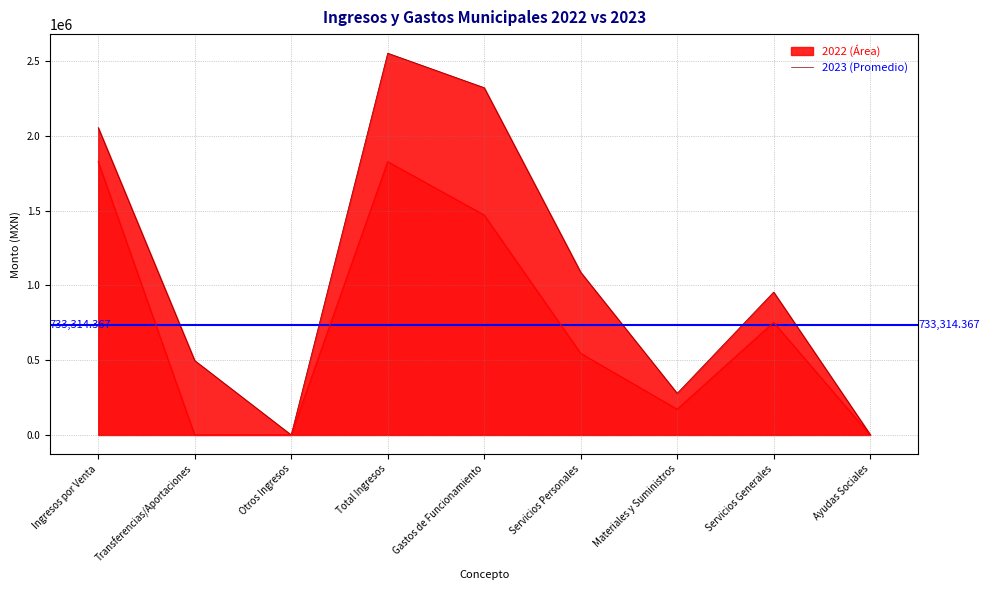

Reading left to right, extract all data points from this chart.

2022: Ingresos por Venta=2056769.1	Transferencias/Aportaciones=497630.1	Otros Ingresos=0.0	Total Ingresos=2554399.2	Gastos de Funcionamiento=2323680.2	Servicios Personales=1089068.2	Materiales y Suministros=278614.1	Servicios Generales=955997.9	Ayudas Sociales=3337.5
2023: Ingresos por Venta=1828552.2	Transferencias/Aportaciones=0.0	Otros Ingresos=0.0	Total Ingresos=1828552.2	Gastos de Funcionamiento=1471362.4	Servicios Personales=546134.5	Materiales y Suministros=171956.6	Servicios Generales=753271.3	Ayudas Sociales=0.0